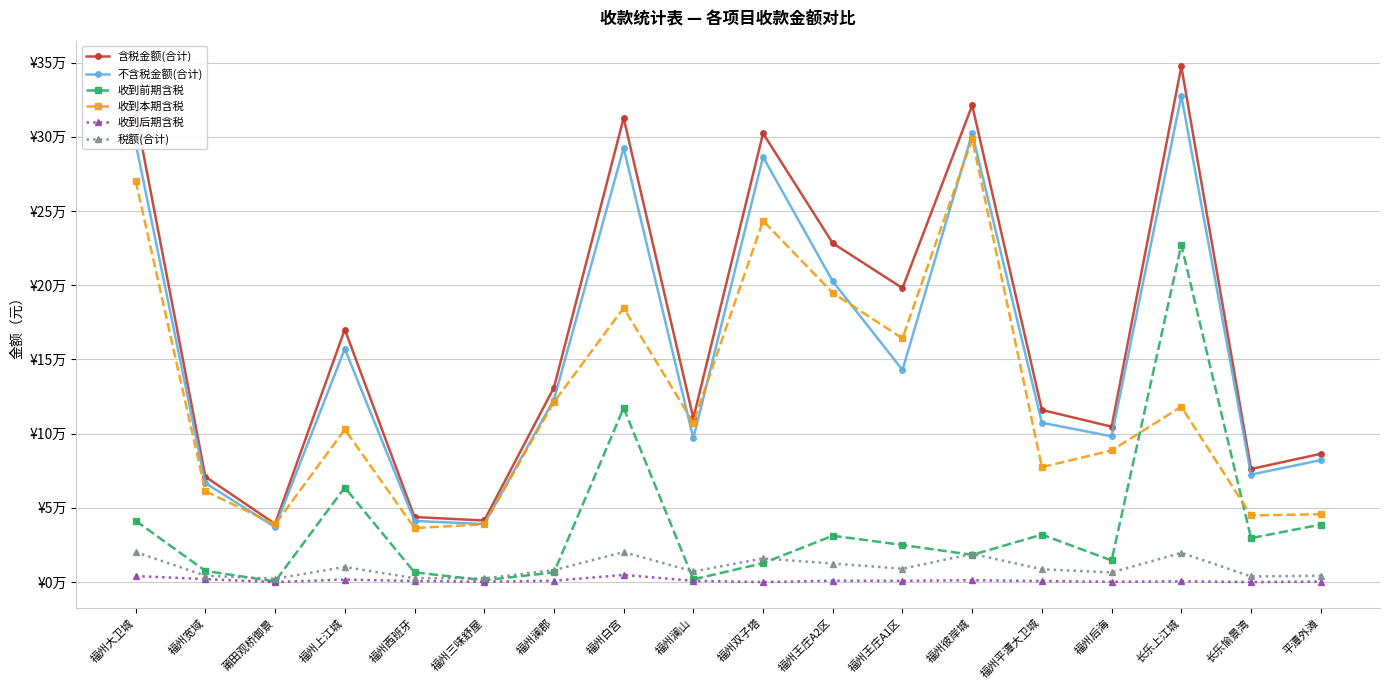

True or false: 收到前期含税 and 收到后期含税 cross at least once.

False